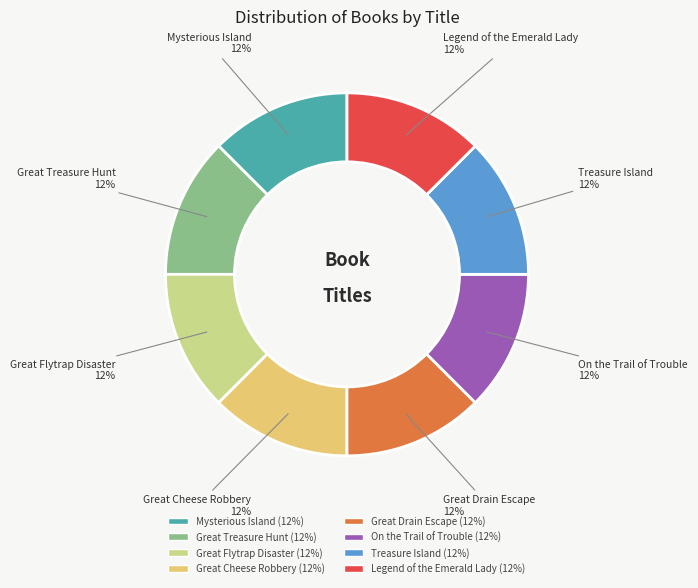

Does Mysterious Island account for over 50% of the chart?

No